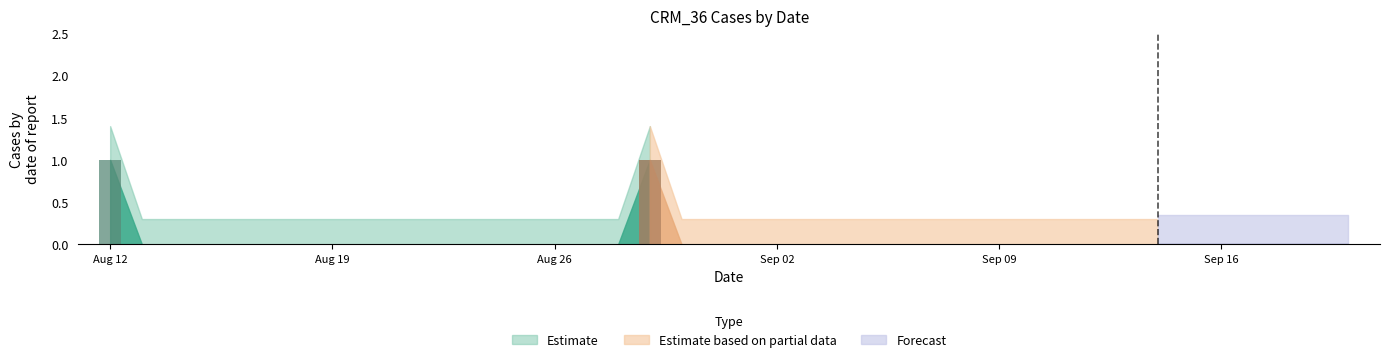

How many values are between 0 and 1?

40